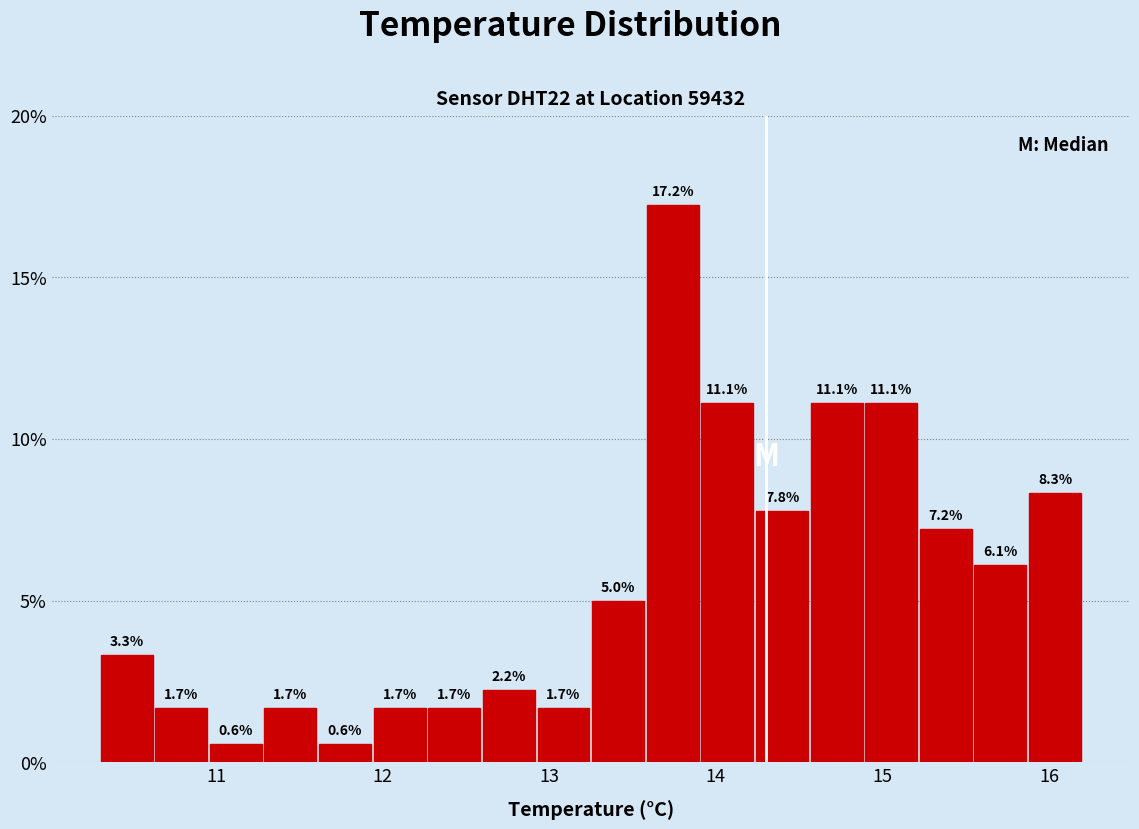

Around what value on the x-axis is the tallest bar? Give the approximate position of its centre, as read against the axis.

13.7